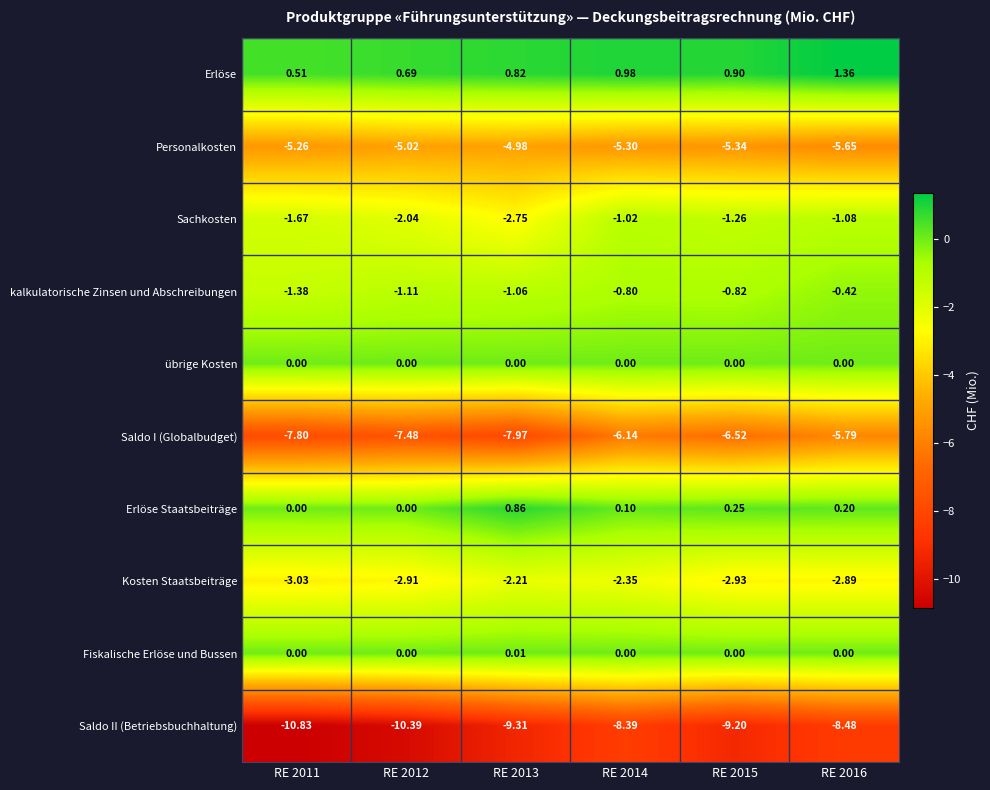

Which series has the largest total across all categories?

Erlöse